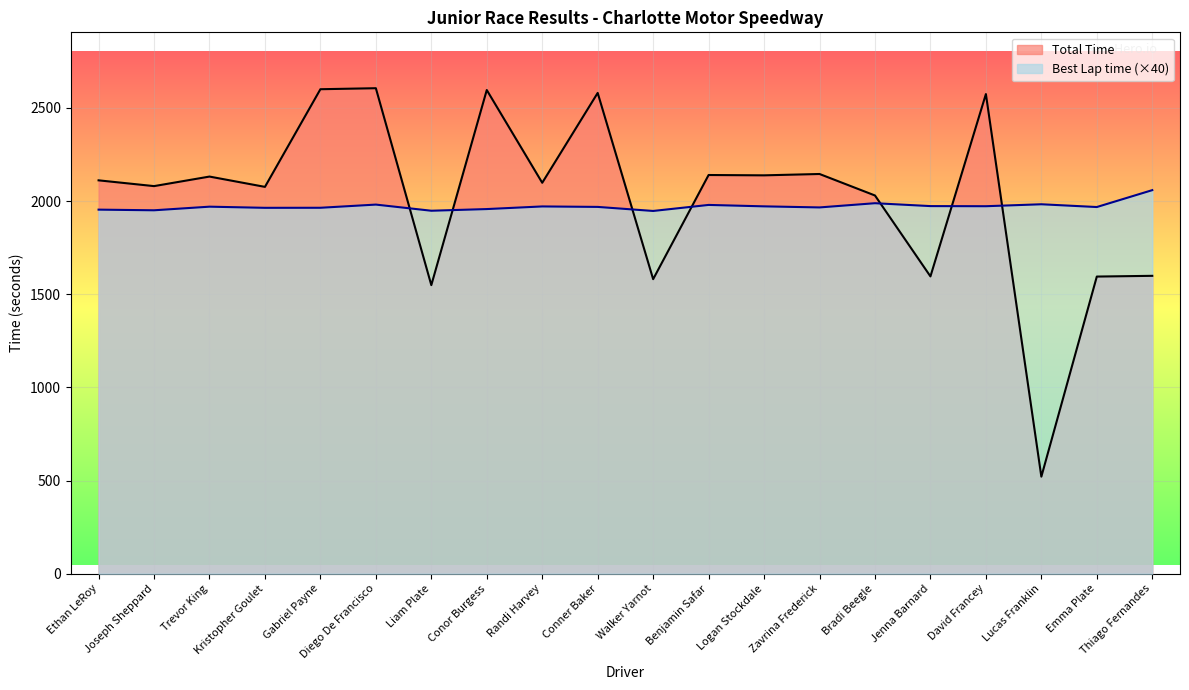

What are all the series names shown in the legend?

Total Time, Best Lap time (×40)